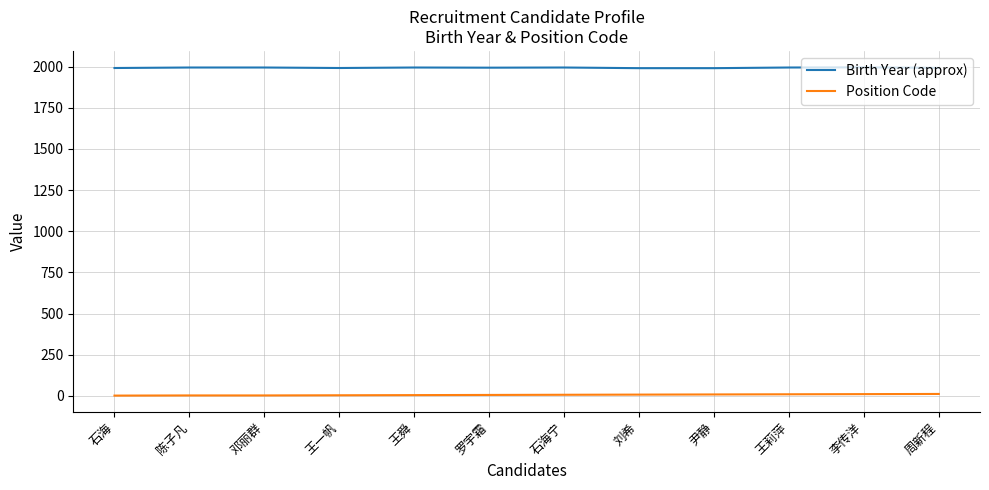

True or false: Position Code and Birth Year (approx) cross at least once.

False